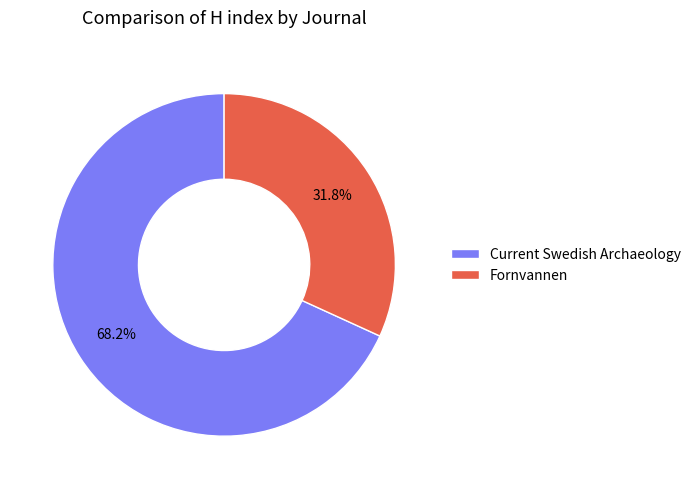

Does any single category account for the majority?

Yes